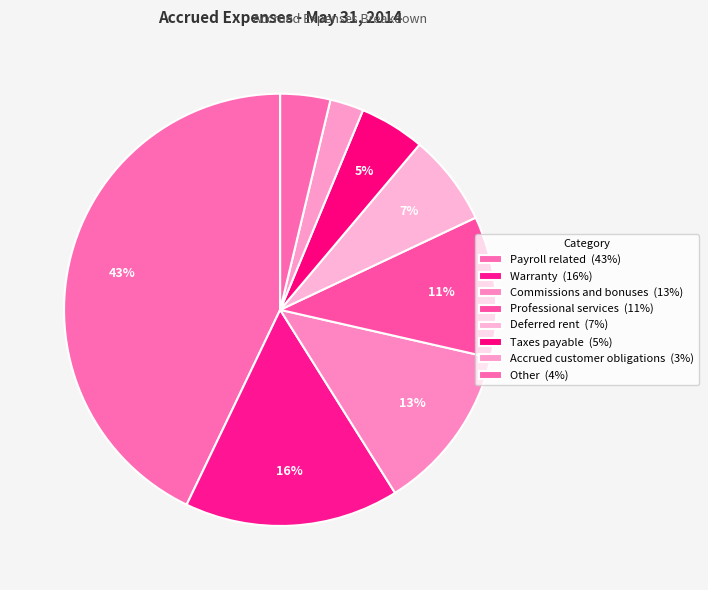

How many segments does this pie chart have?

8